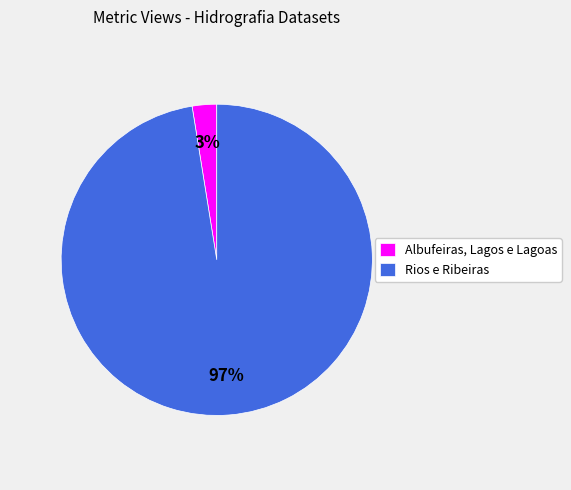

Do Albufeiras, Lagos e Lagoas and Rios e Ribeiras together represent more than half of the pie?

Yes